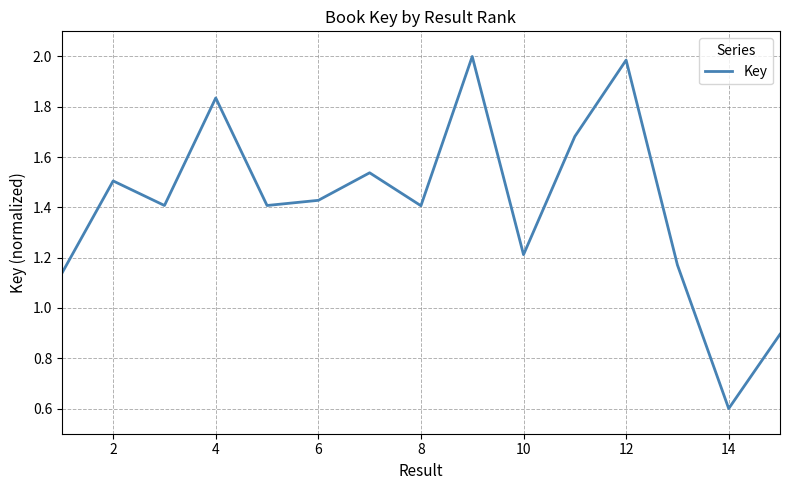

What is the smallest value displayed?

0.6